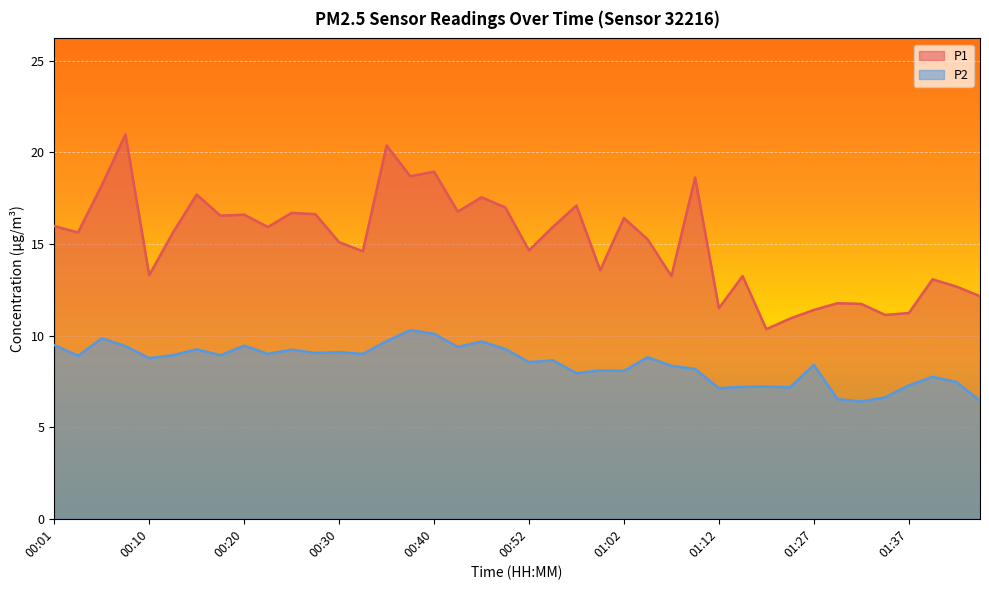

Does the chart display data point markers on the line(s)?

No